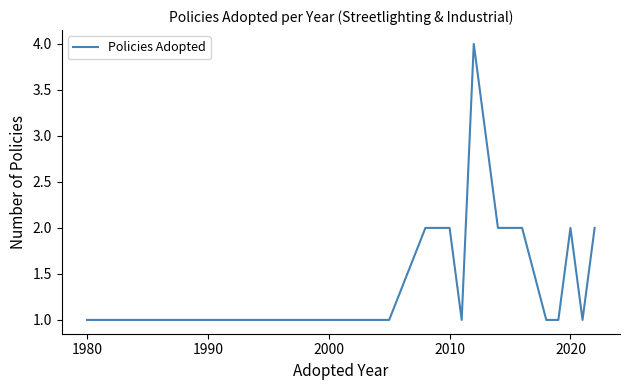

What is the maximum value shown in the chart?

4